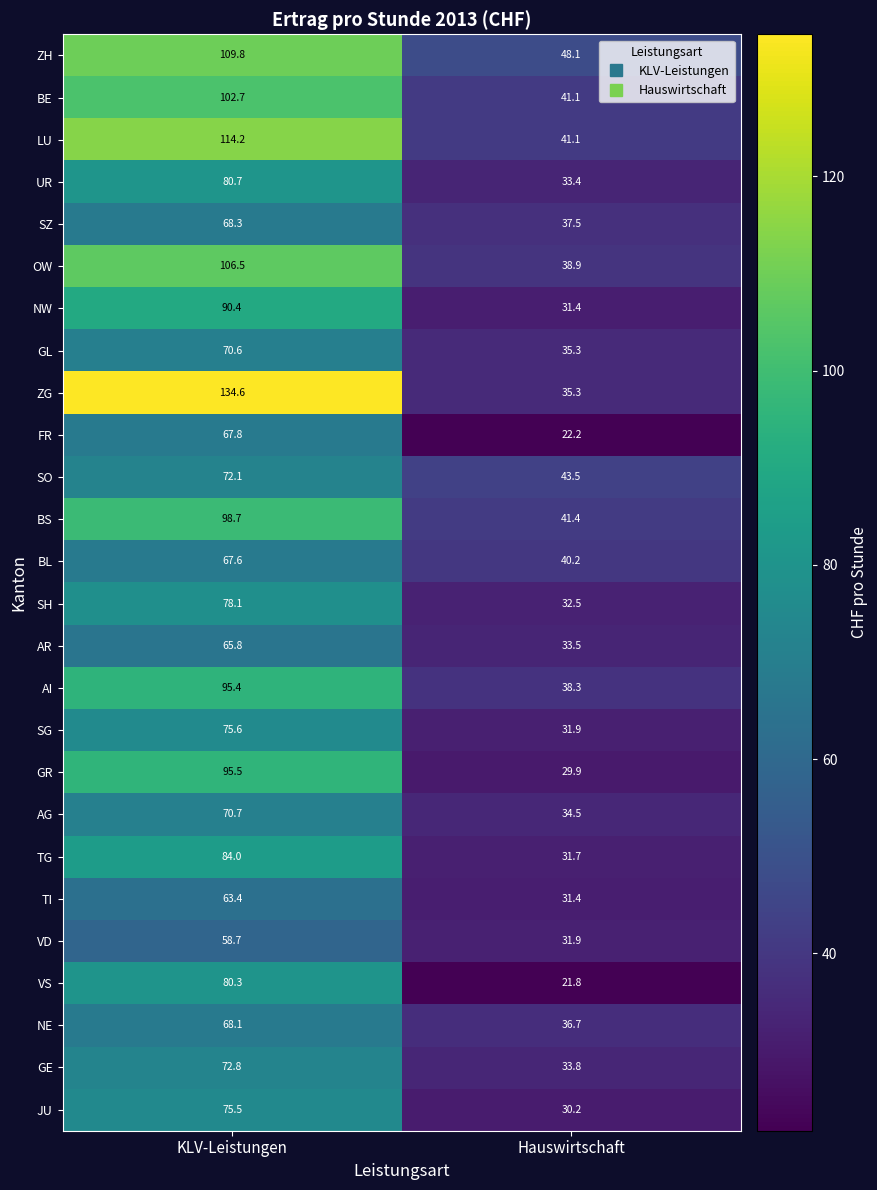

Which category has the highest value across all series?

KLV-Leistungen